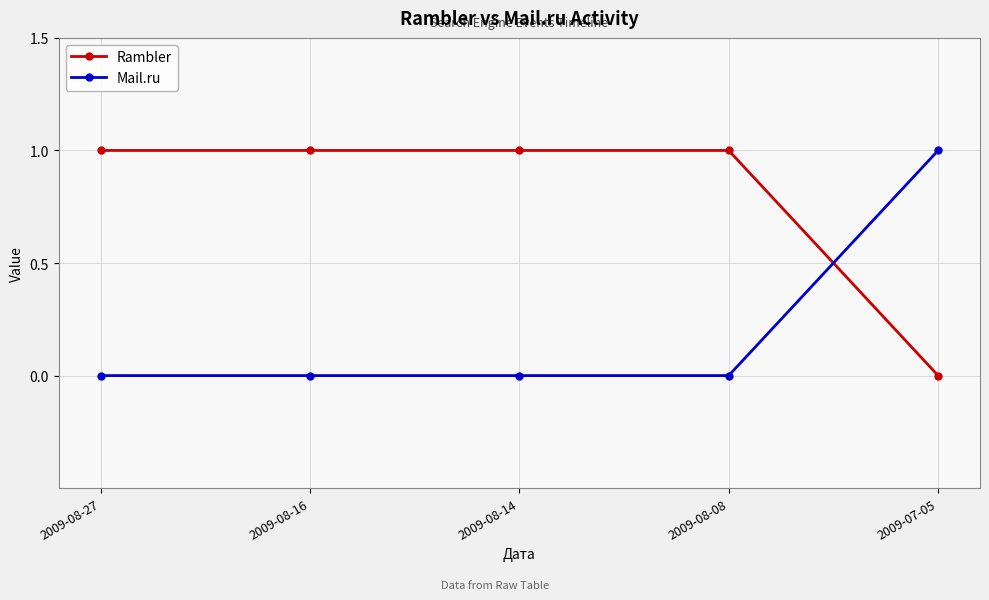

Rank the series by their average value, from highest to lowest.

Rambler, Mail.ru